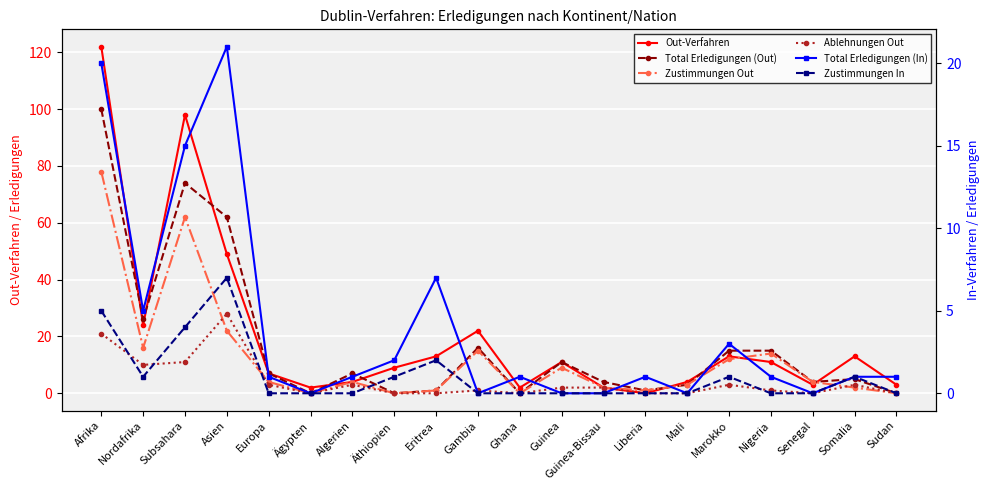

At which label does Out-Verfahren reach its minimum?

Liberia